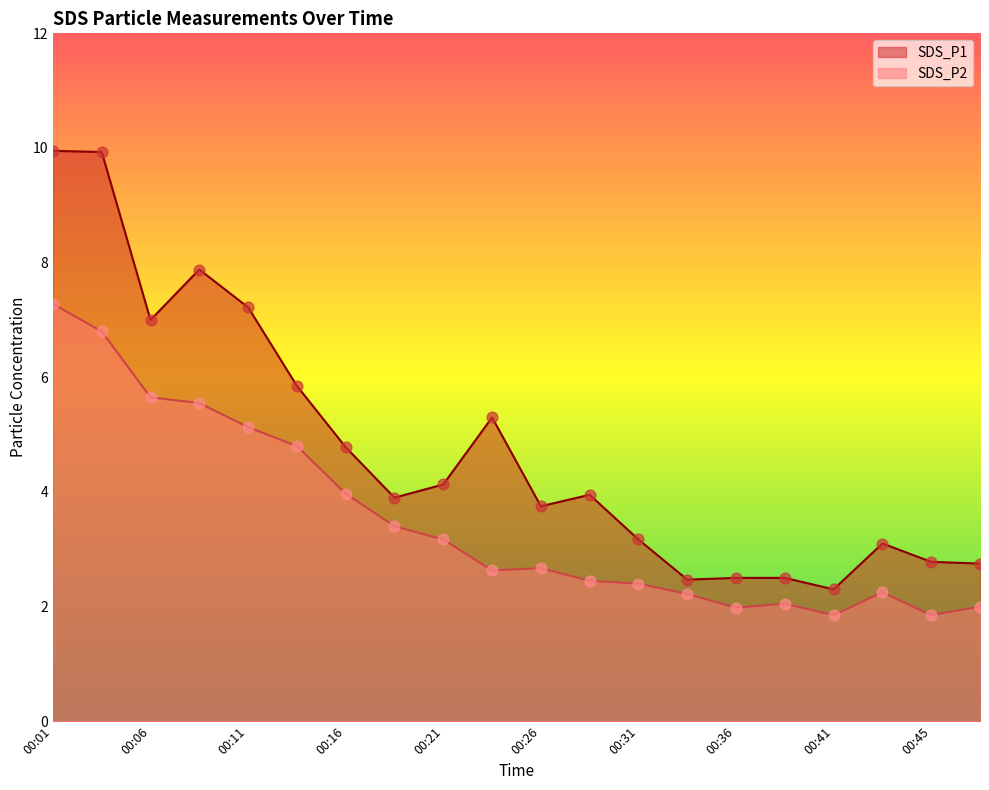

Which series has the largest Y range (max minus min)?

SDS_P1